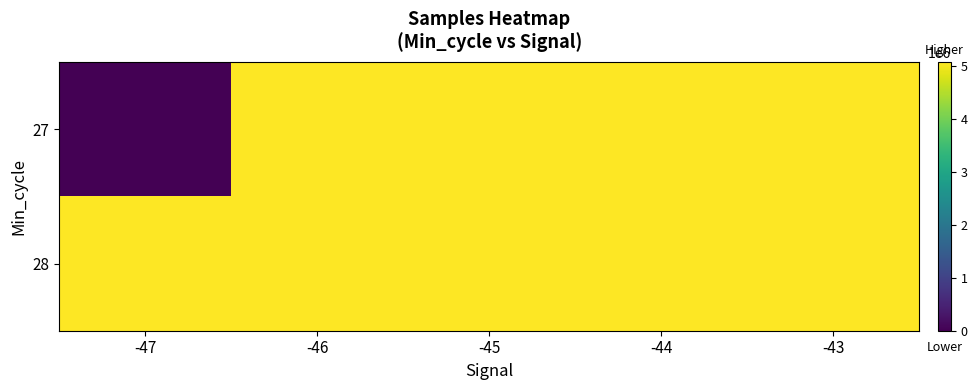

Between -47 and -46, which series saw the biggest shift?

27